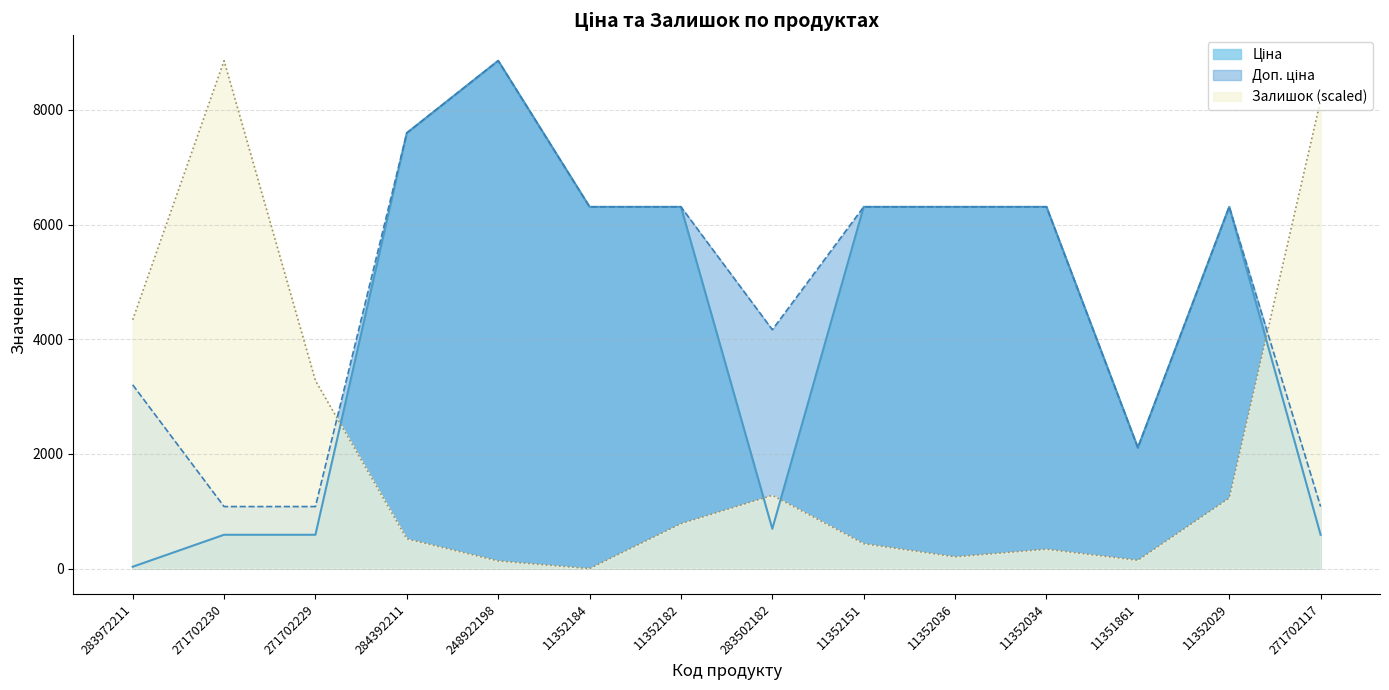

Count the number of categories in the chart.

14